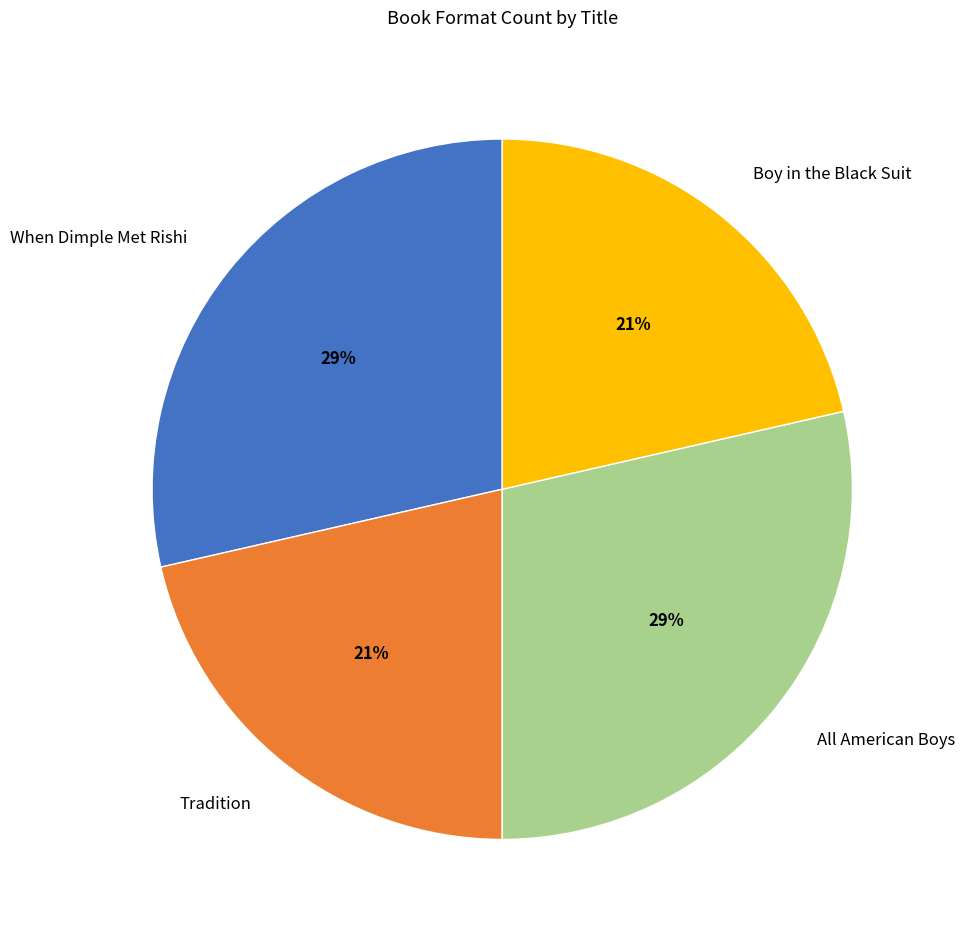

To the nearest percent, what percentage of the pie is When Dimple Met Rishi?

29%